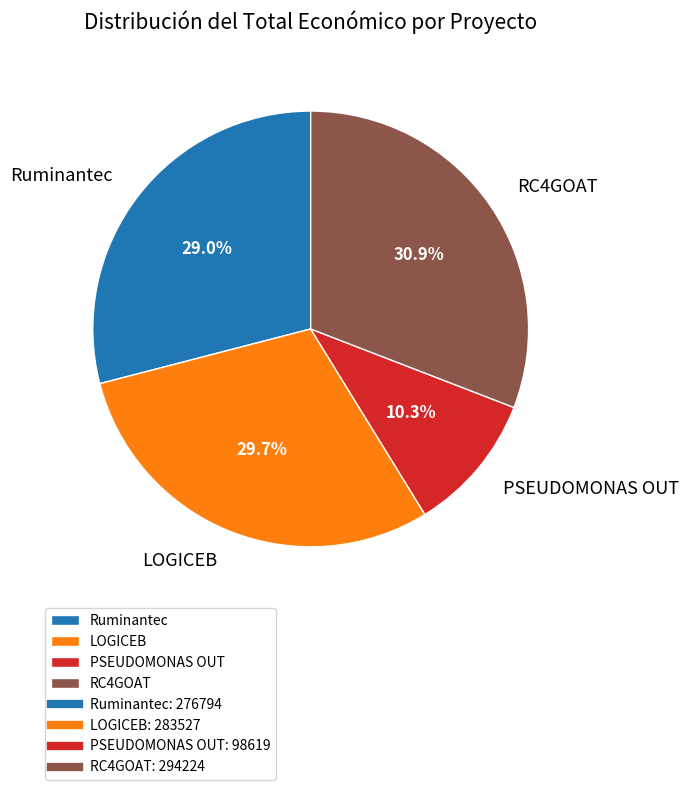

What portion of the pie excludes PSEUDOMONAS OUT?

89.7%